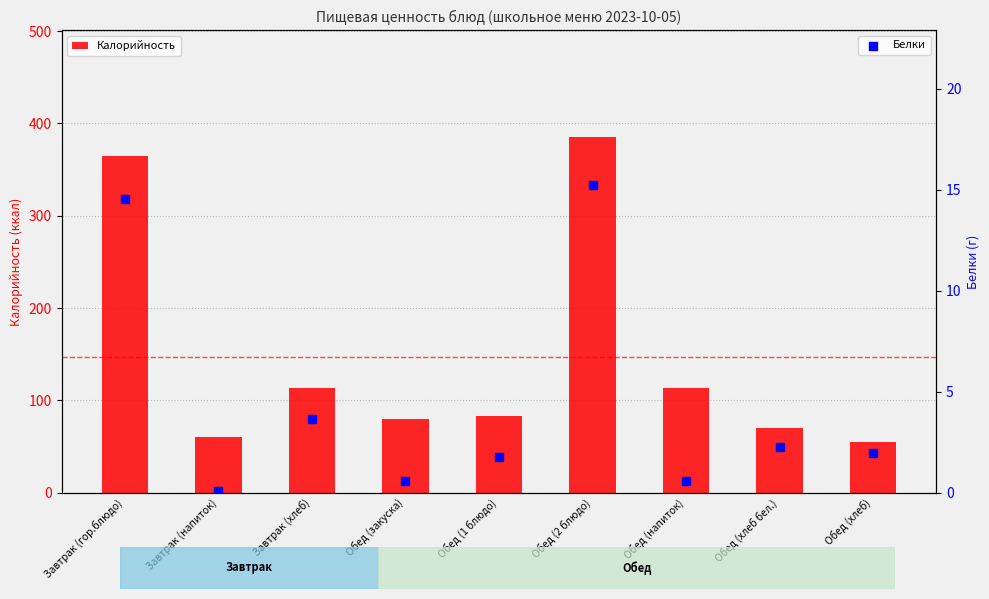

Which series contains the lowest Y value?

Белки